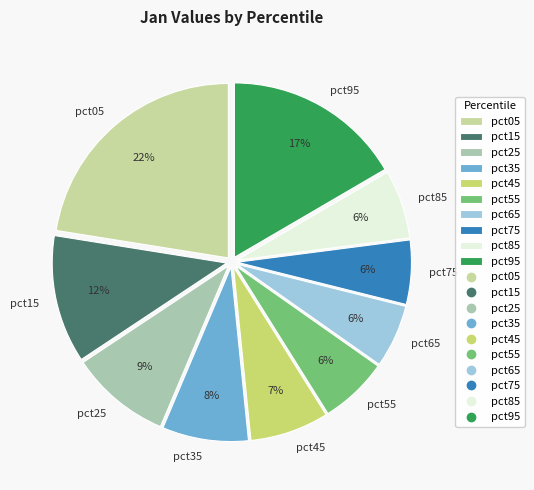

What percentage is the pct95 slice, to the nearest percent?

17%